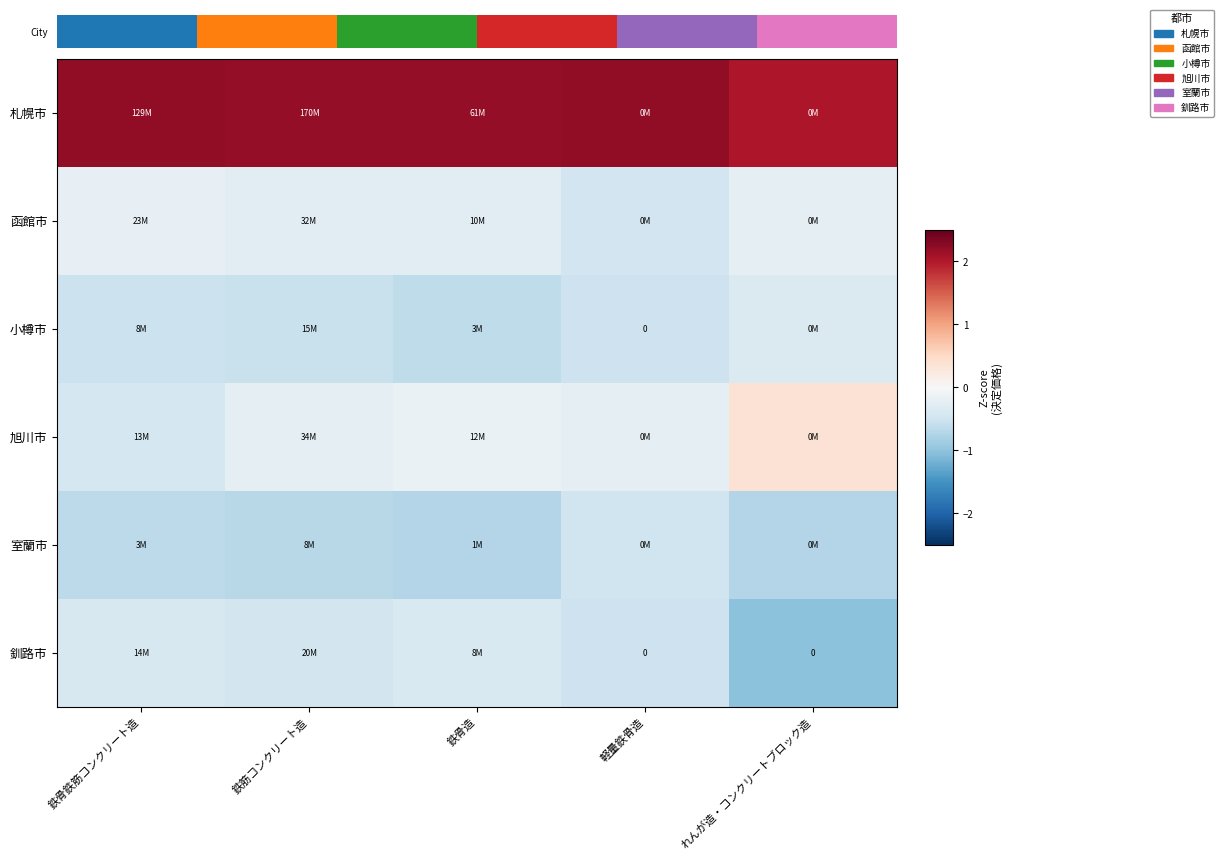

Rank the series at れんが造・コンクリートブロック造 from lowest to highest value.

釧路市, 室蘭市, 小樽市, 函館市, 旭川市, 札幌市